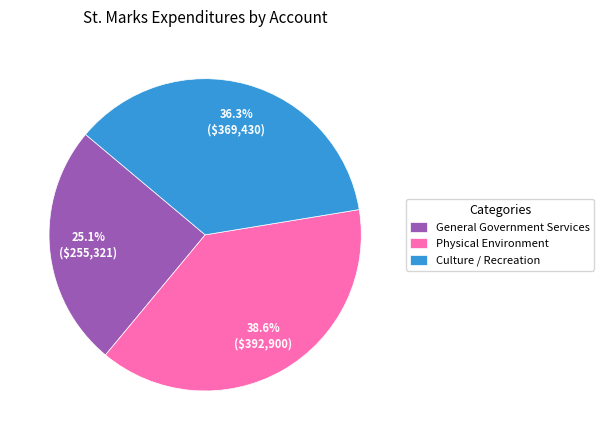

What is the largest slice in the pie chart?

Physical Environment